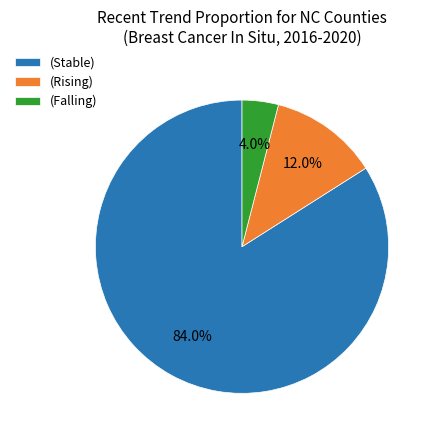

Does any single category account for the majority?

Yes